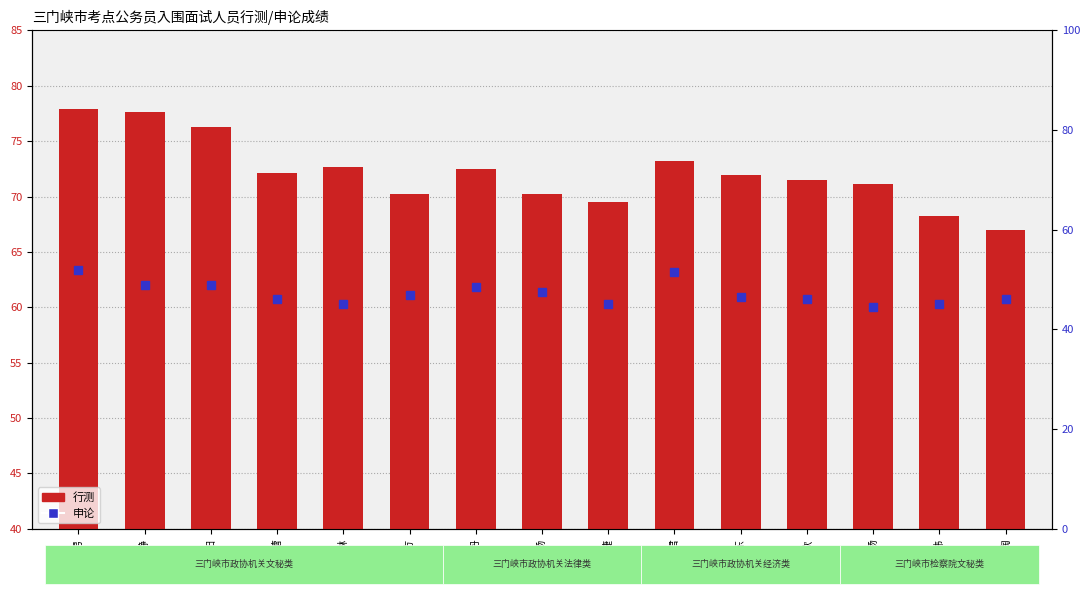

What is the label of the 15th bar from the right?

裴儒男